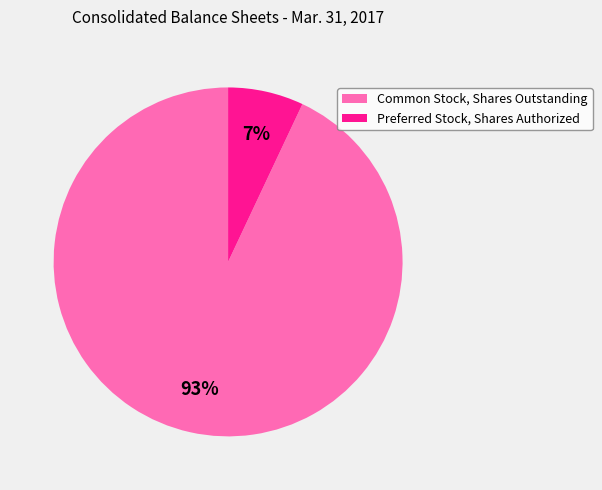

To the nearest percent, what is the combined percentage of Common Stock, Shares Outstanding and Preferred Stock, Shares Authorized?

100%